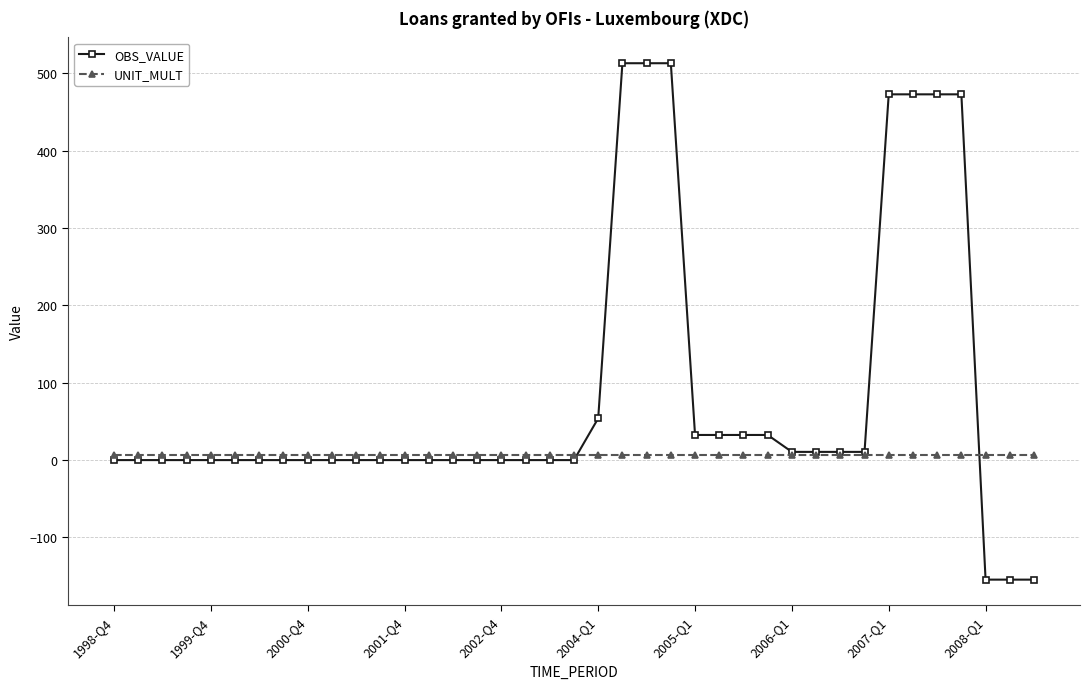

What are all the series names shown in the legend?

OBS_VALUE, UNIT_MULT